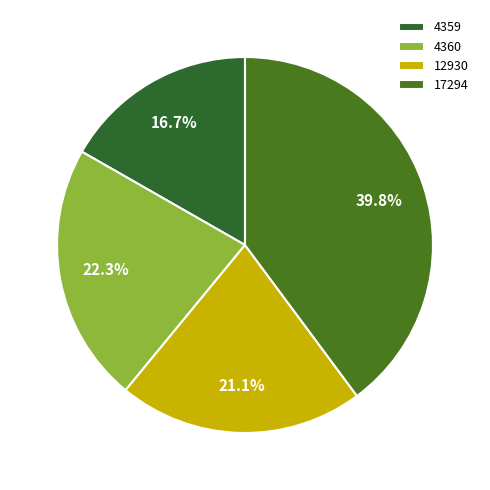

What percentage do 17294 and 4360 together represent?

62.2%